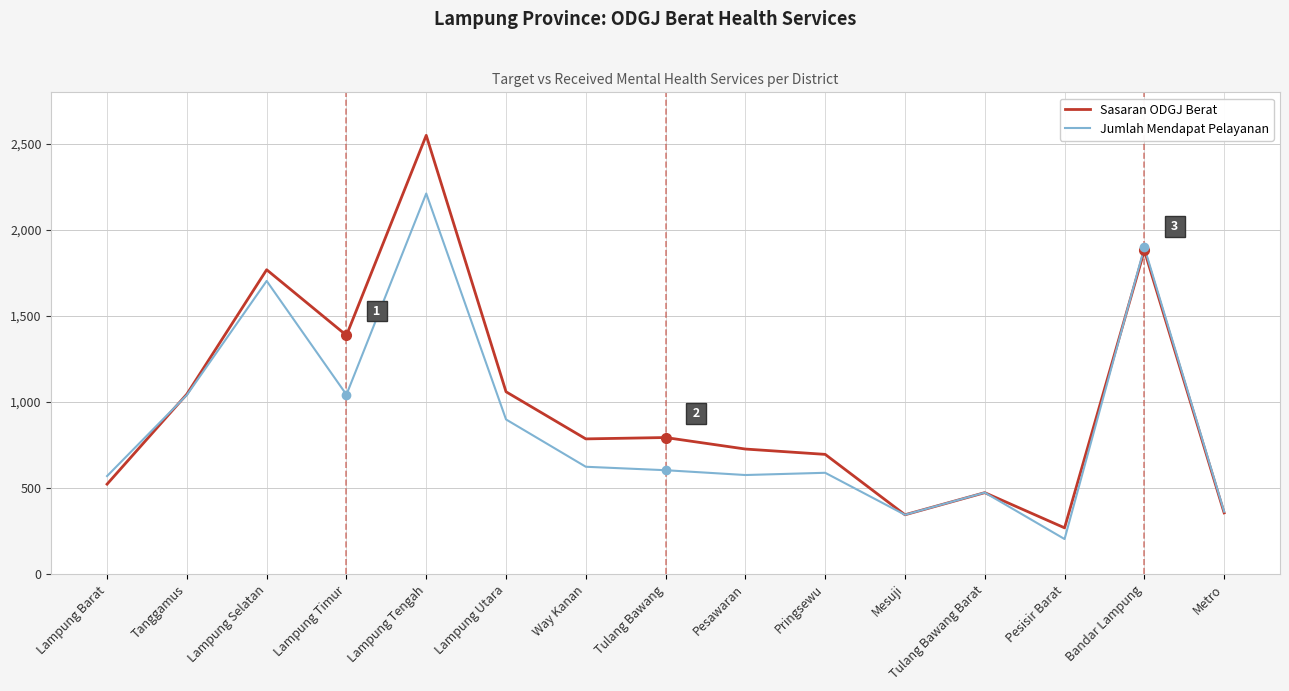

At which label does Jumlah Mendapat Pelayanan reach its peak?

Lampung Tengah